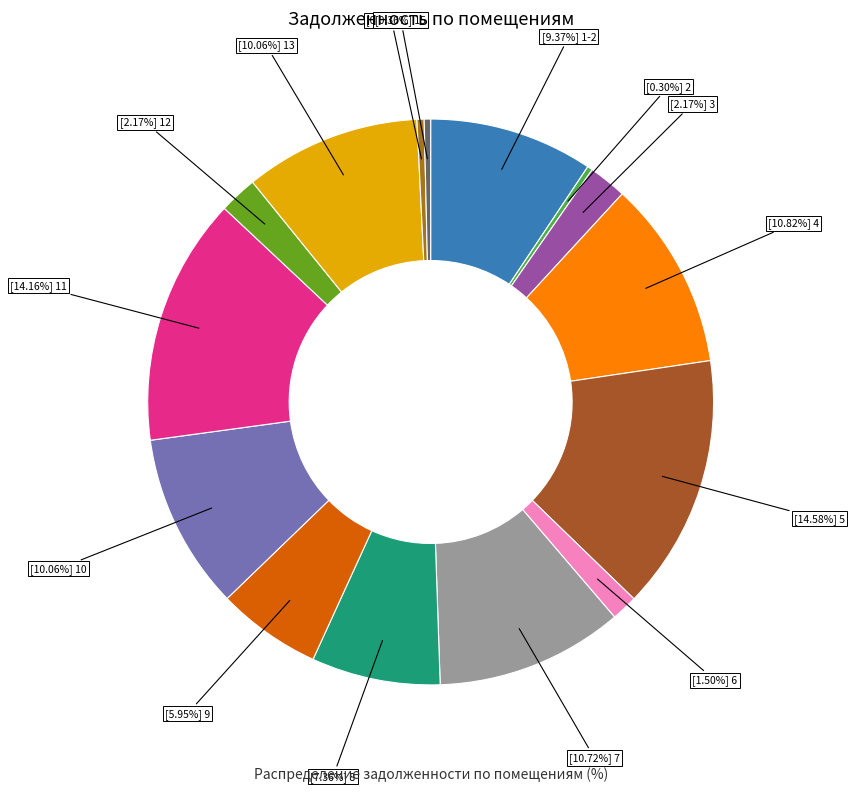

Count the number of slices in the pie.

15